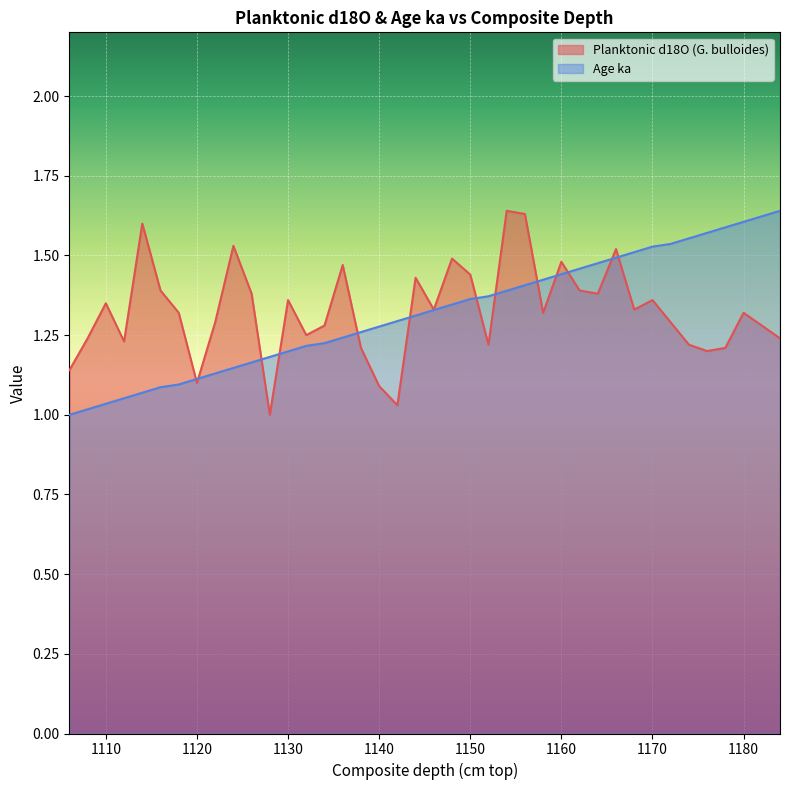

Which series changed the most between 1142 and 1162?

Planktonic d18O (G. bulloides)